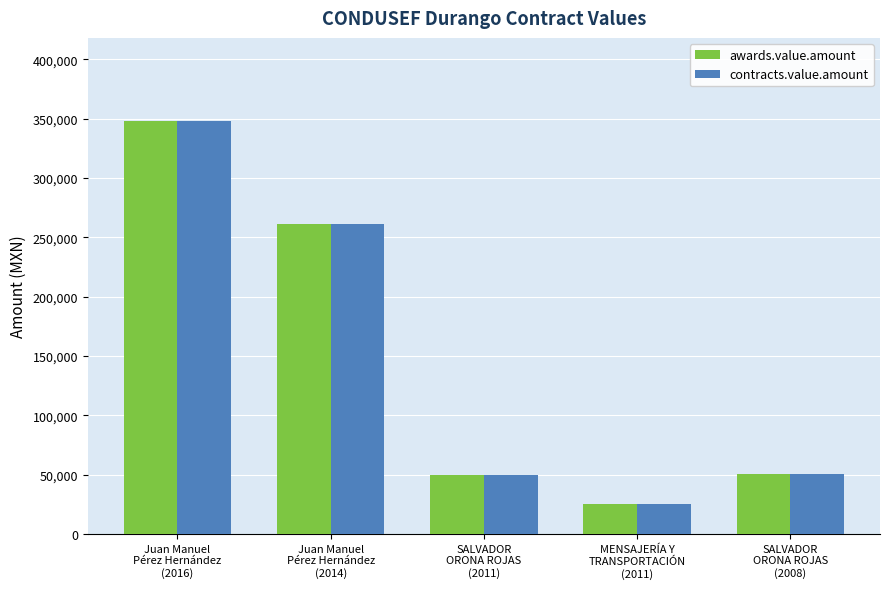

What are all the series names shown in the legend?

awards.value.amount, contracts.value.amount